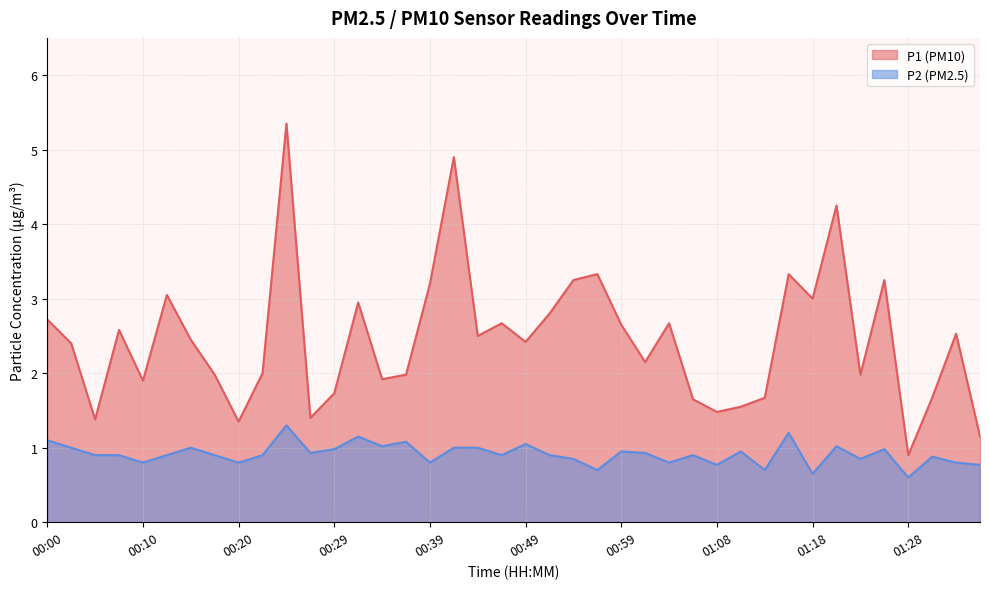

Reading left to right, what are all the values shown in this chart?

P1: 2.7	2.4	1.4	2.6	1.9	3.0	2.5	2.0	1.4	2.0	5.3	1.4	1.7	3.0	1.9	2.0	3.2	4.9	2.5	2.7	2.4	2.8	3.2	3.3	2.6	2.1	2.7	1.6	1.5	1.6	1.7	3.3	3.0	4.2	2.0	3.2	0.9	1.7	2.5	1.1
P2: 1.1	1.0	0.9	0.9	0.8	0.9	1.0	0.9	0.8	0.9	1.3	0.9	1.0	1.1	1.0	1.1	0.8	1.0	1.0	0.9	1.1	0.9	0.8	0.7	0.9	0.9	0.8	0.9	0.8	0.9	0.7	1.2	0.7	1.0	0.8	1.0	0.6	0.9	0.8	0.8